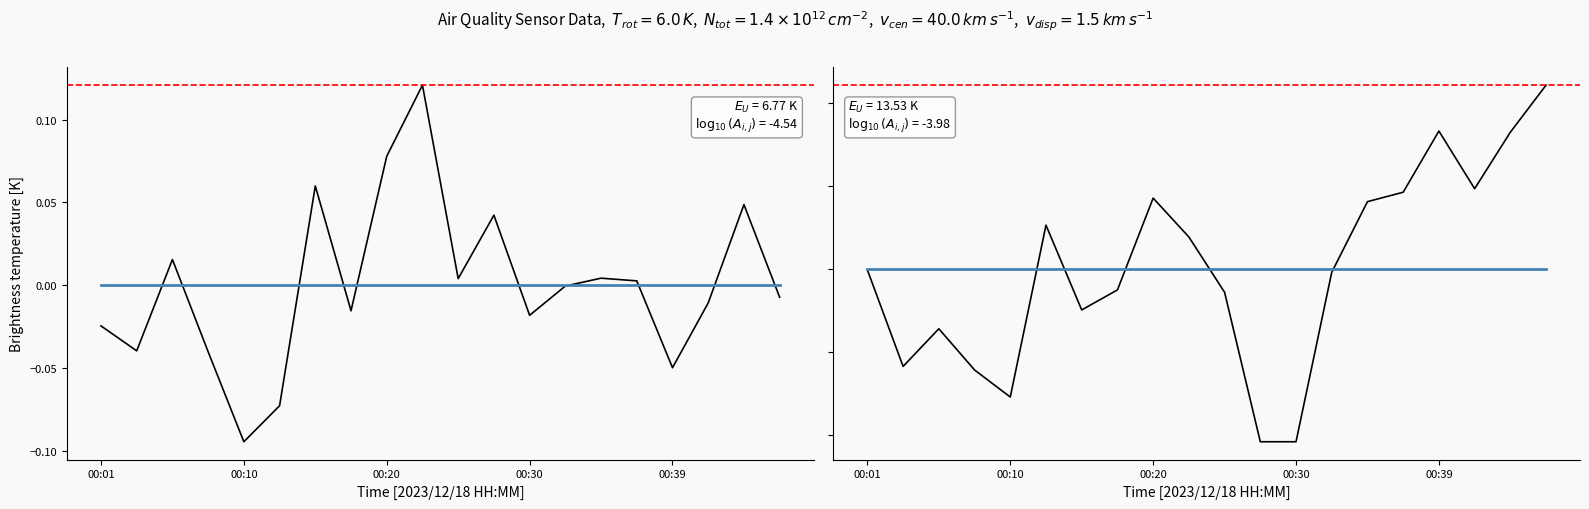

The baseline series shows 0.0 at 19. True or false?

True